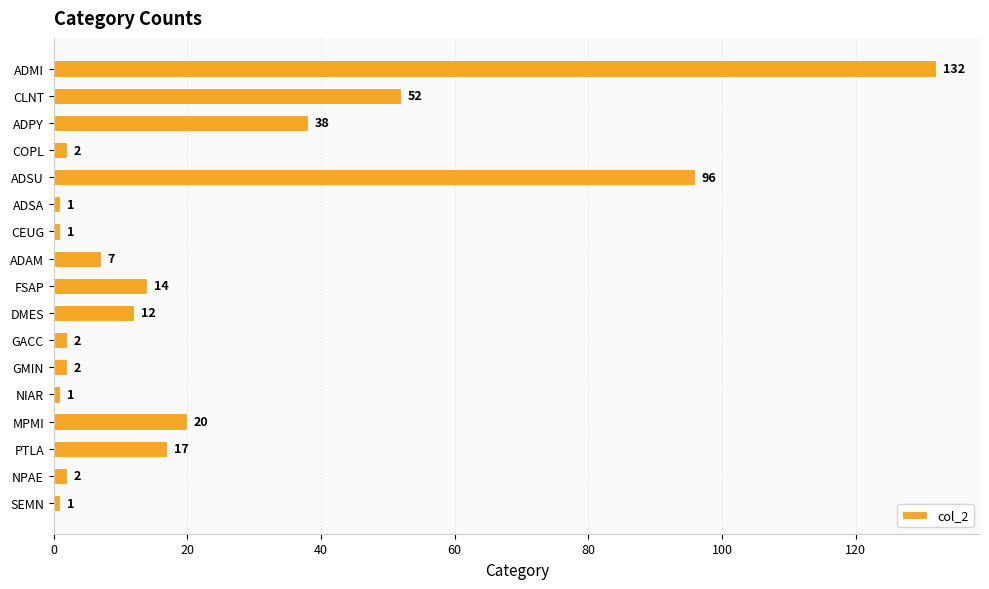

What is the average value?

24